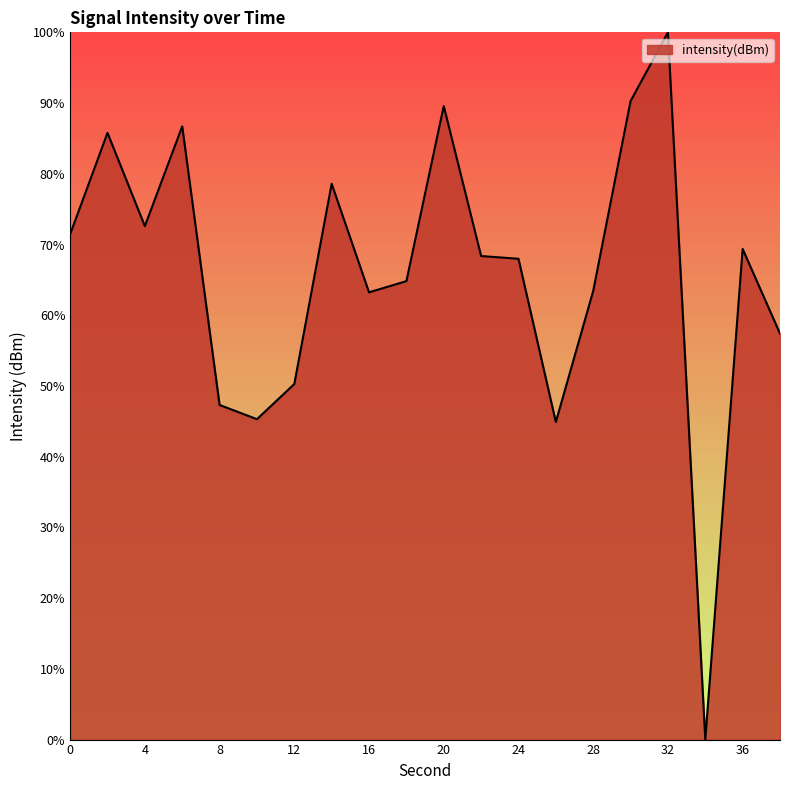

What is the difference between the maximum and minimum values?

100.0